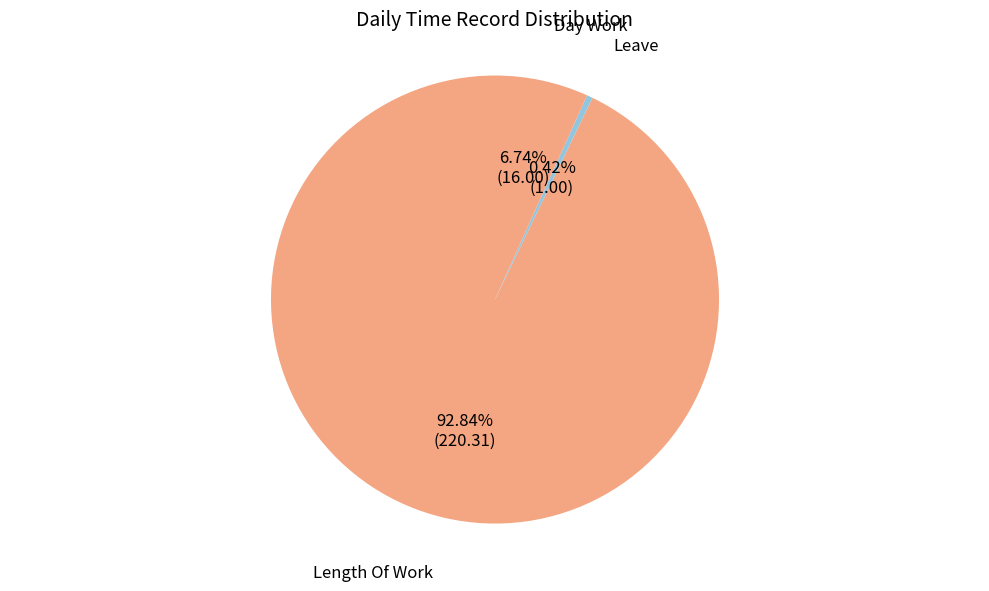

How many segments does this pie chart have?

3